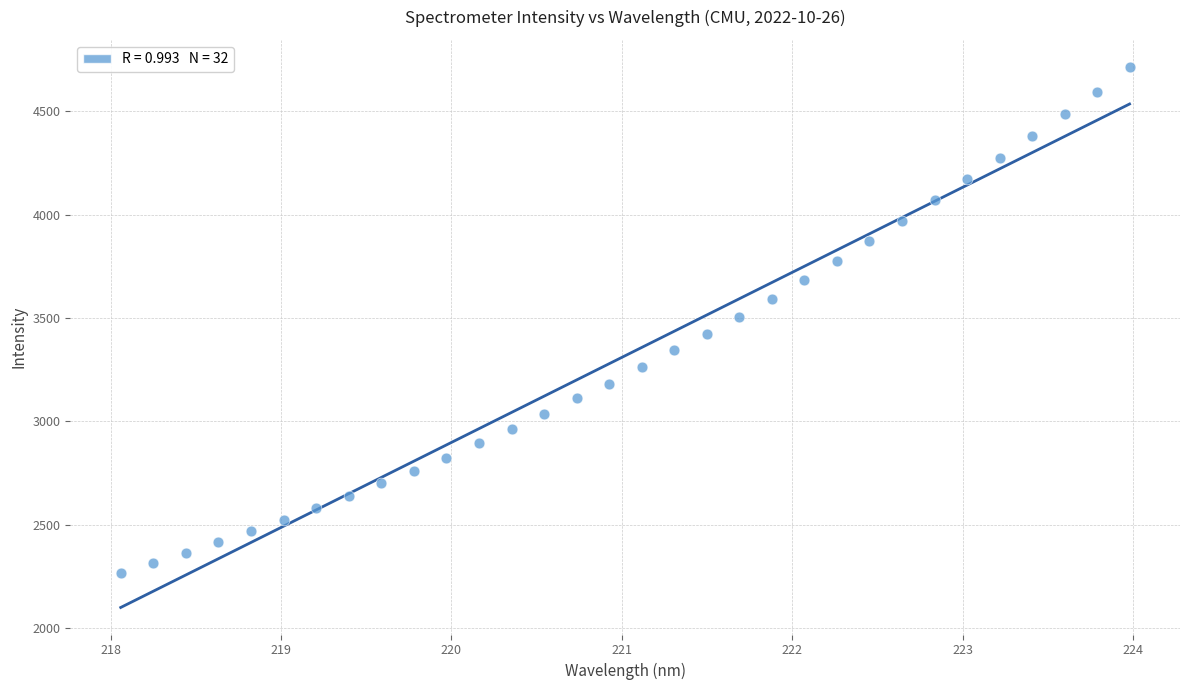

What is the range of Y values (max minus min)?

2448.7